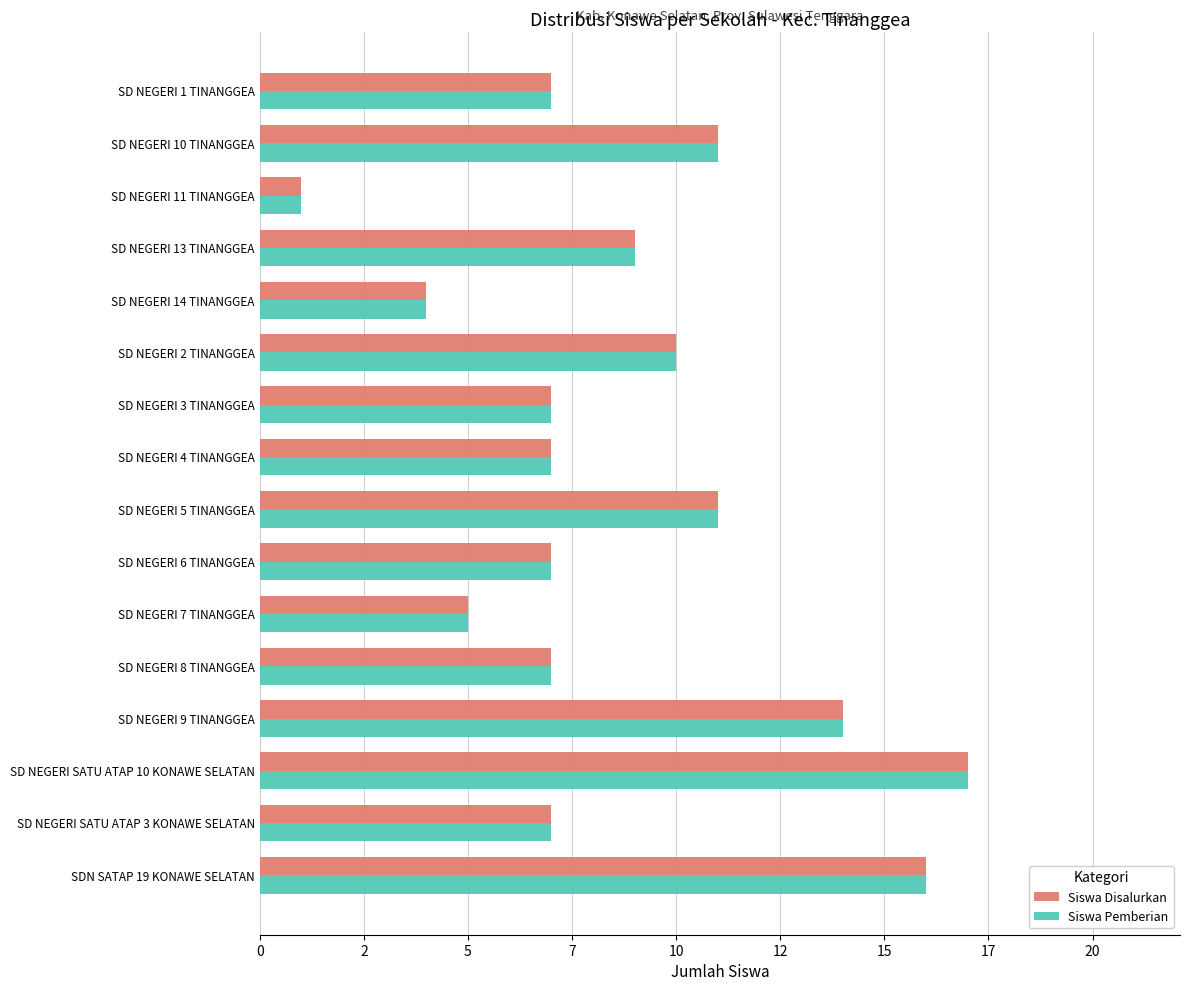

Which series has the largest total across all categories?

Siswa Disalurkan